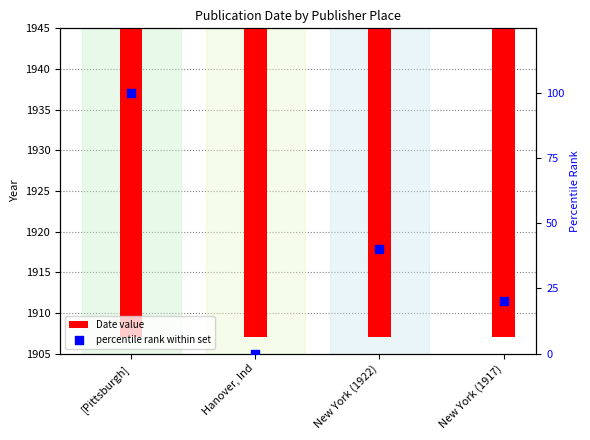

Which series has the widest spread of Y values?

percentile rank within set